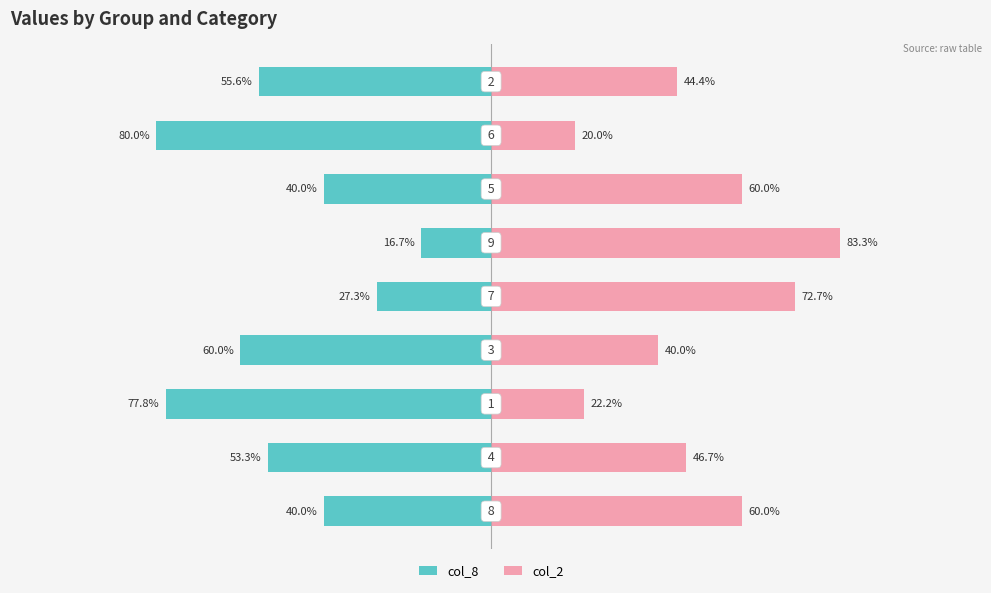

What is the average value of the col_2 series?

49.9